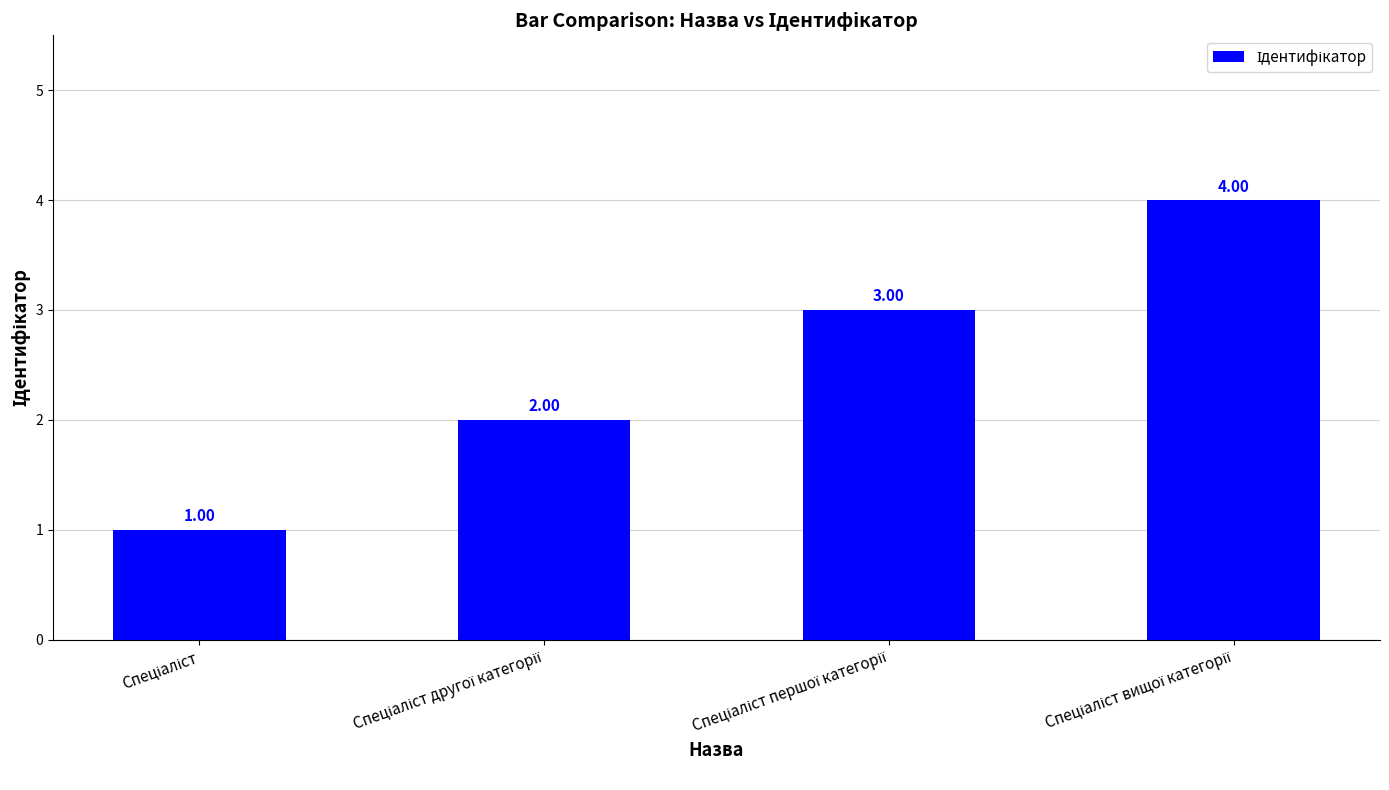

What is the sum of all values?

10